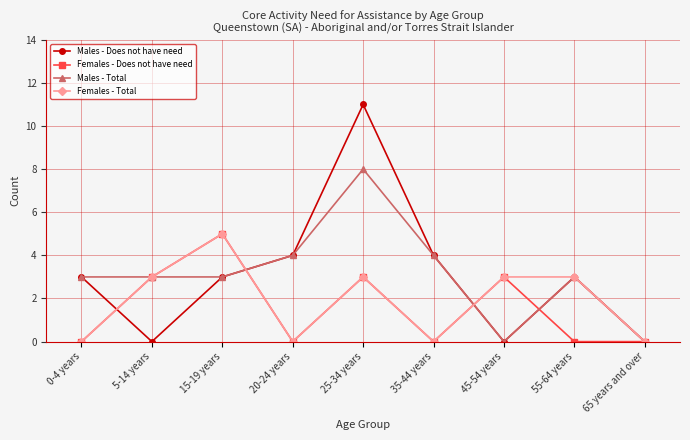

Which series has the largest range (max minus min)?

Males - Does not have need